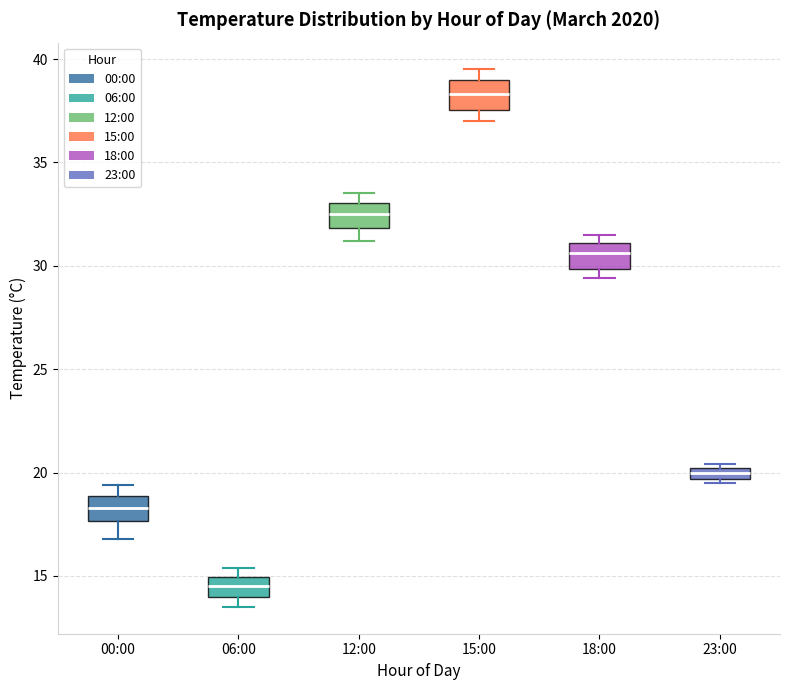

Which box's median line is the lowest?

06:00